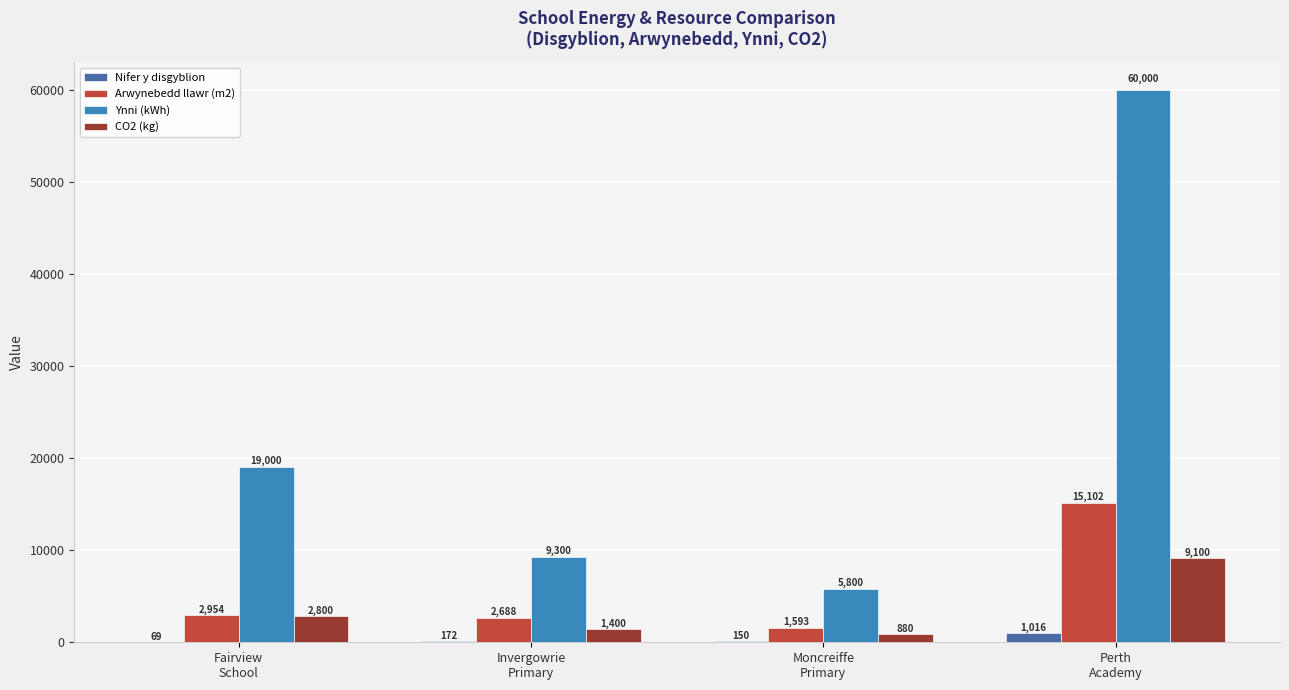

True or false: Ynni (kWh) has a value of 103083 at Perth
Academy.

False